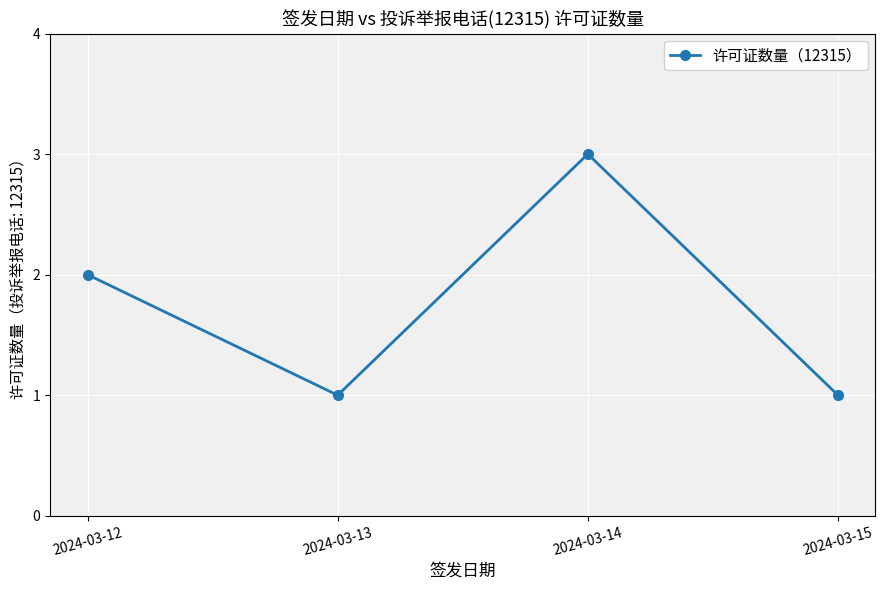

What is the difference between the second highest and second lowest values?

1